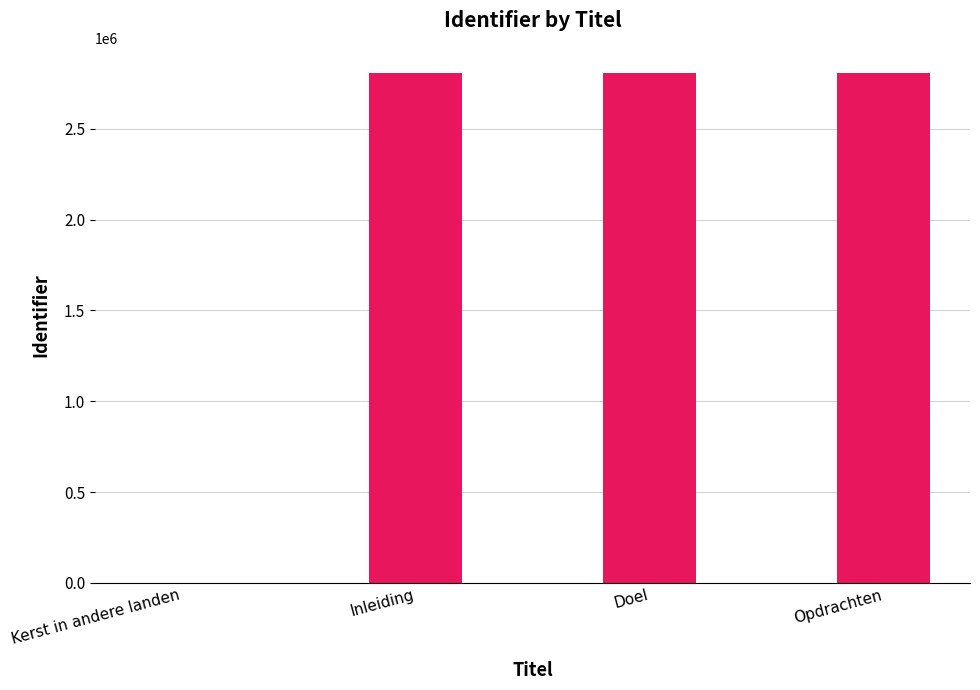

What is the greatest value displayed?

2805370